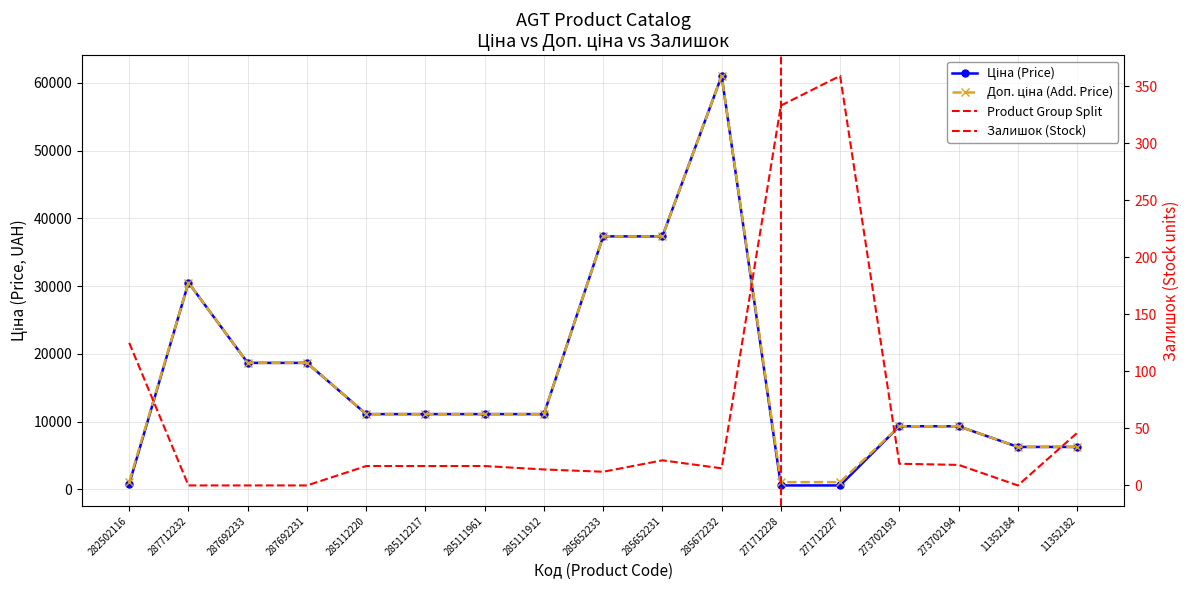

What is the lowest value of the Доп. ціна series?

1074.5